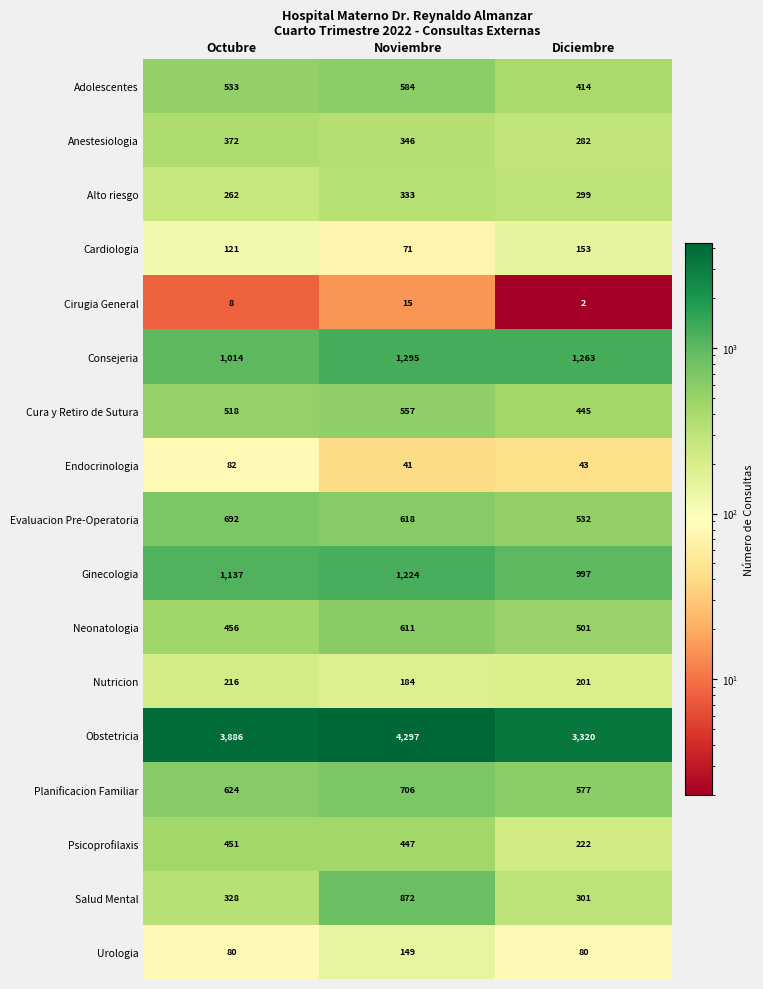

What is the sum of the Salud Mental values at Noviembre and Diciembre?

1173